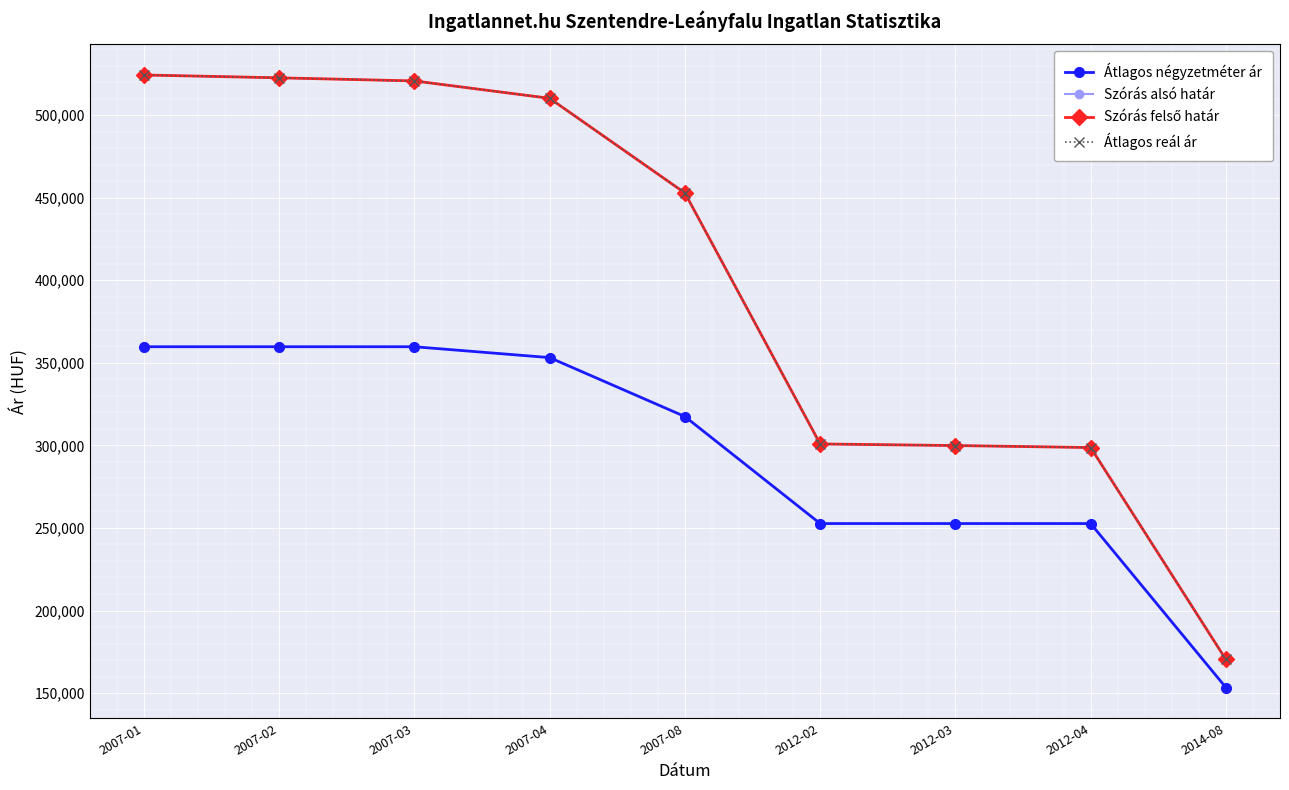

Which series has the largest range (max minus min)?

Szórás alsó határ